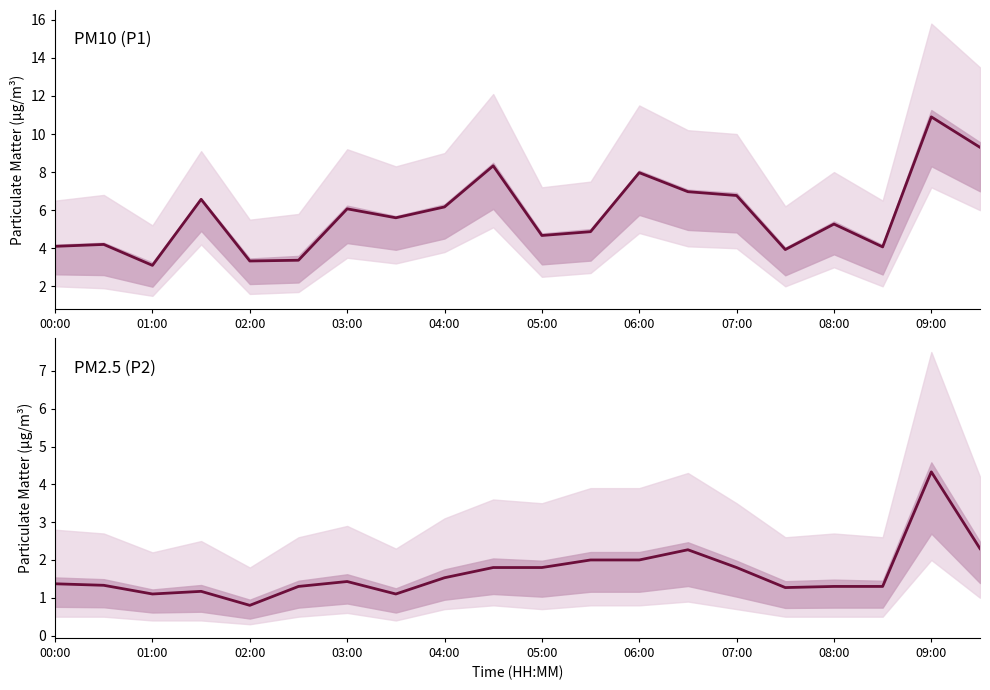

What are all the series names shown in the legend?

P1, P2